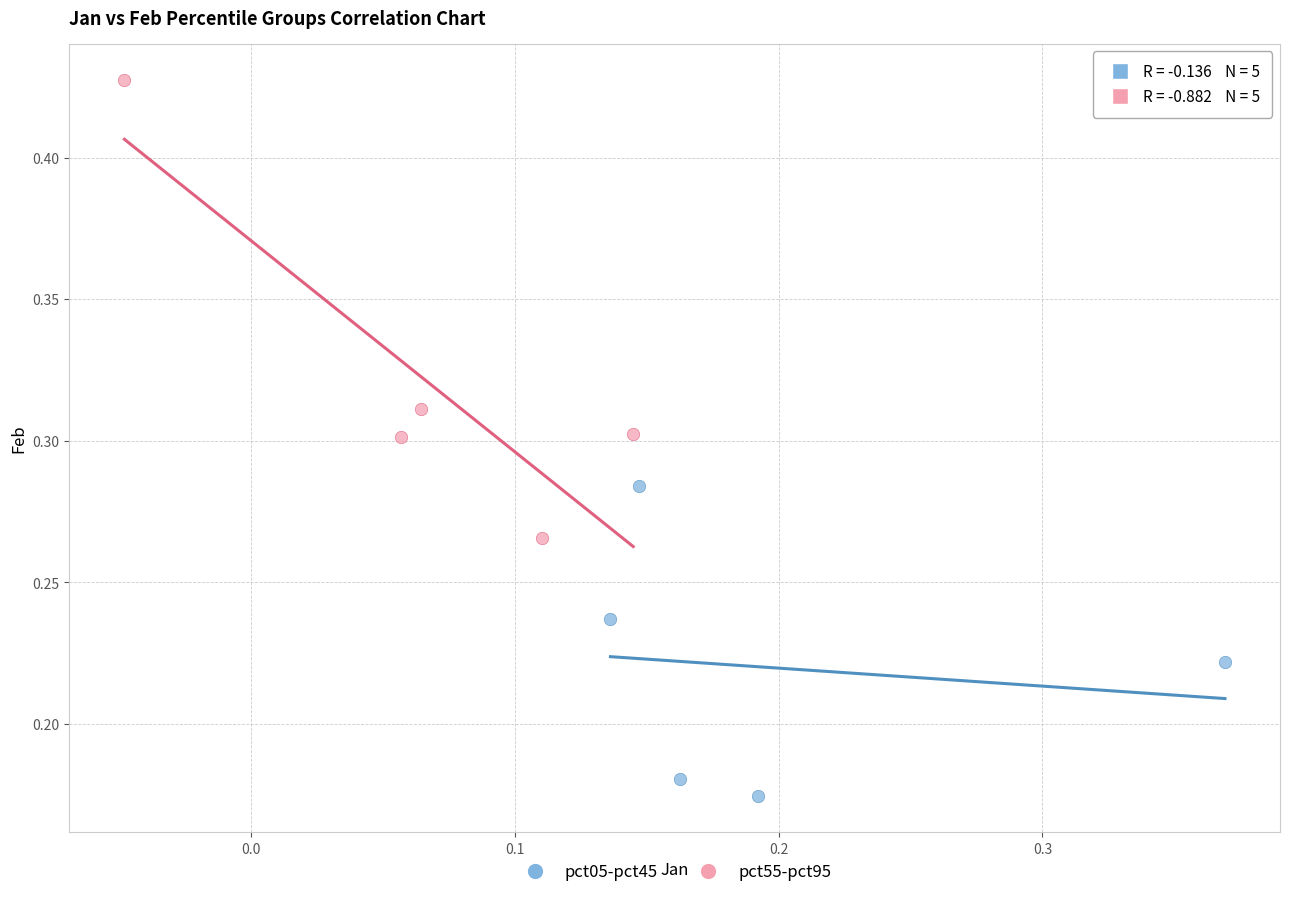

Which series has the largest Y range (max minus min)?

pct55-pct95